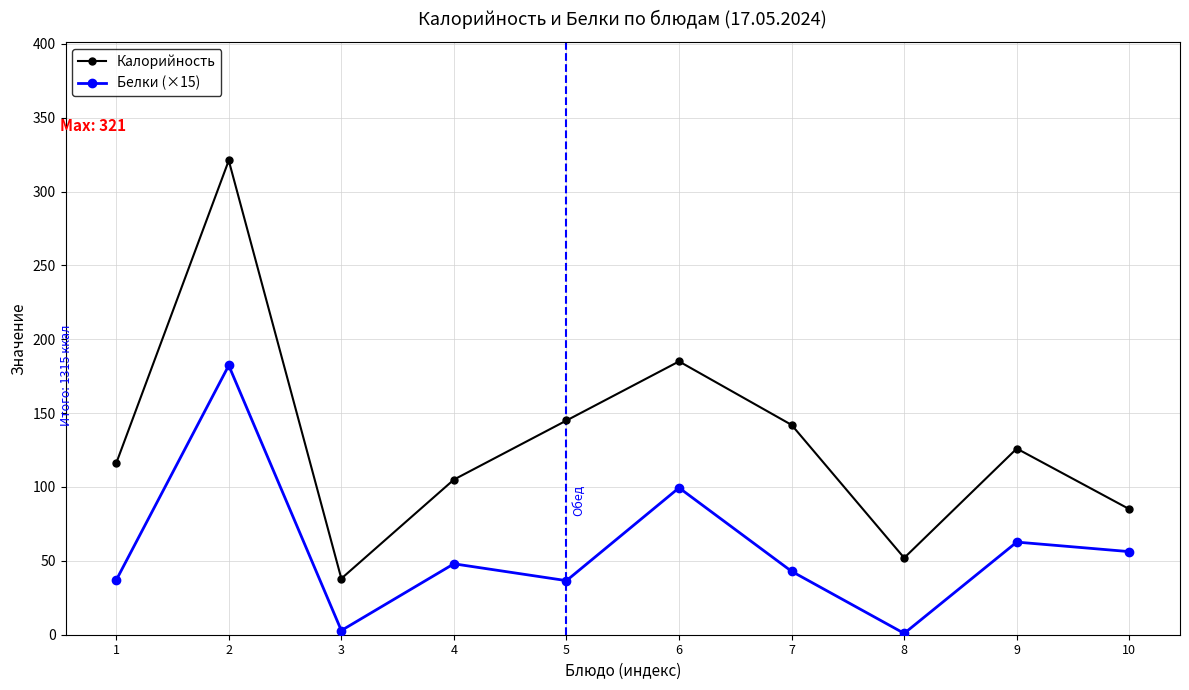

What is the average value of the Белки (×15) series?

56.9